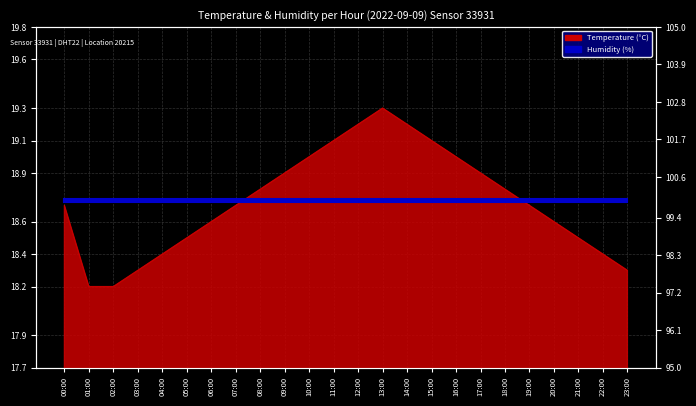

What is the label of the 10th point from the left?

09:00